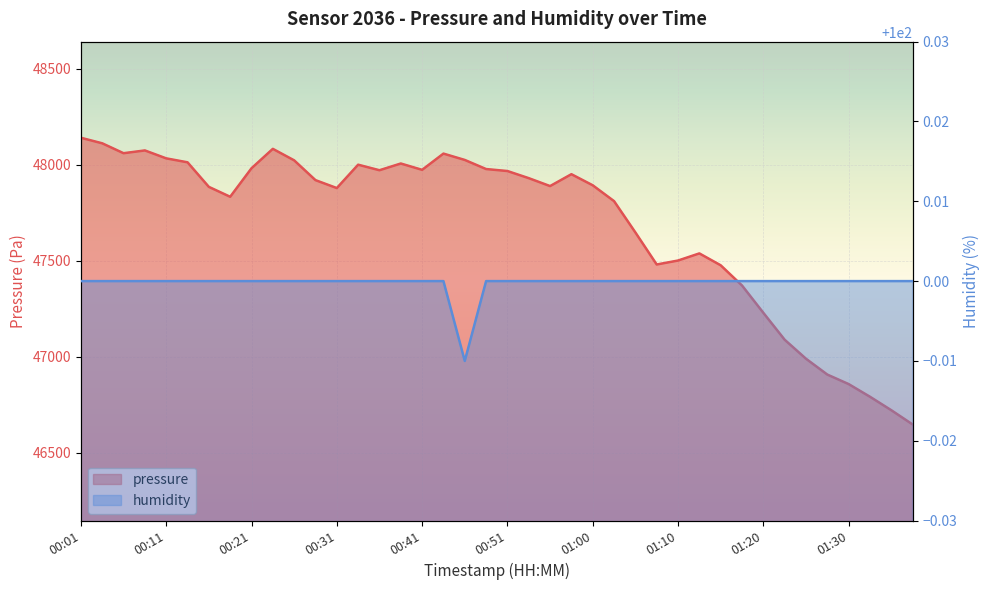

What is the average value of the humidity series?

100.0